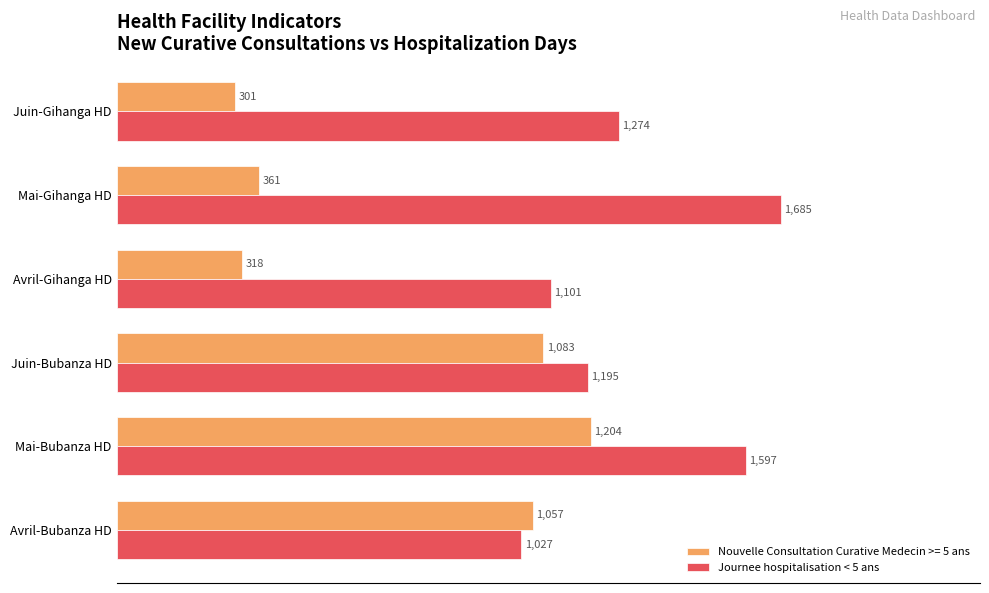

What are all the series names shown in the legend?

Nouvelle Consultation Curative Medecin >= 5 ans, Journee hospitalisation < 5 ans